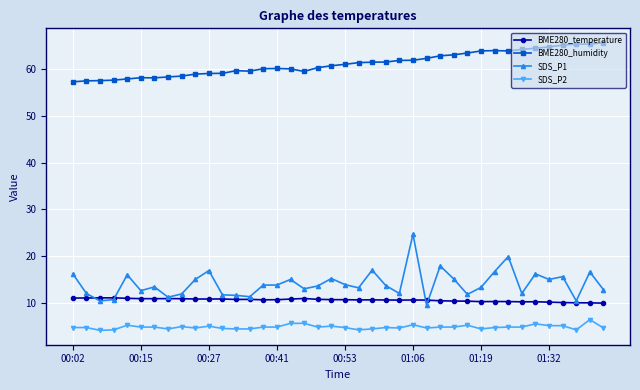

True or false: SDS_P2 has more than 2 points higher than both neighbors.

True